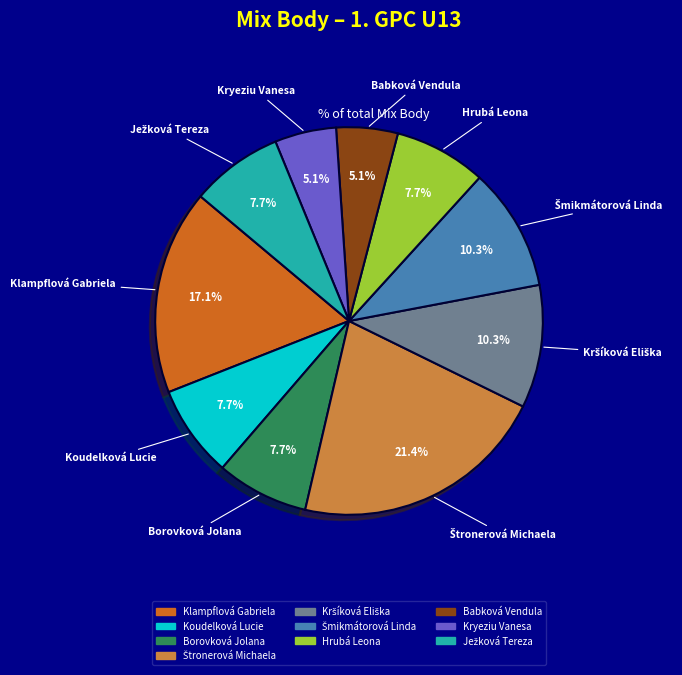

What is the ratio of the value at Borovková Jolana to the value at Kryeziu Vanesa?

1.5